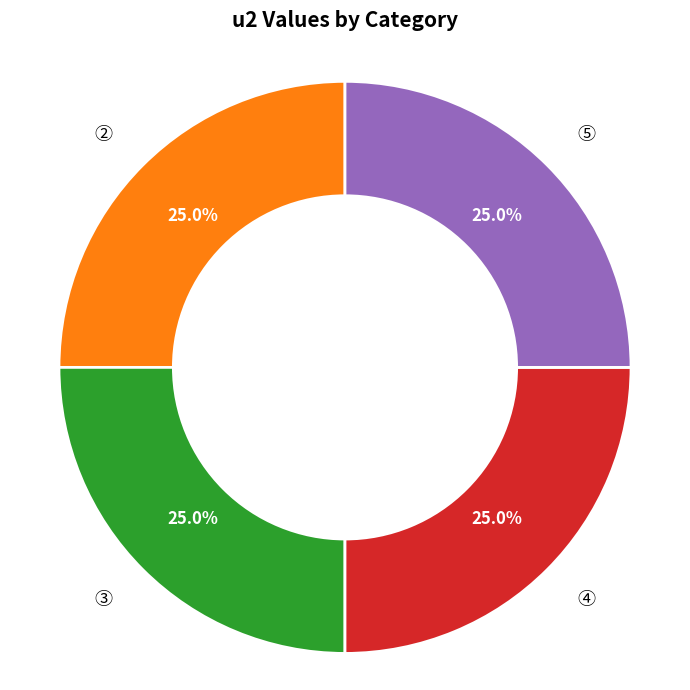

What is the ratio of the value at ⑤ to the value at ②?

1.0